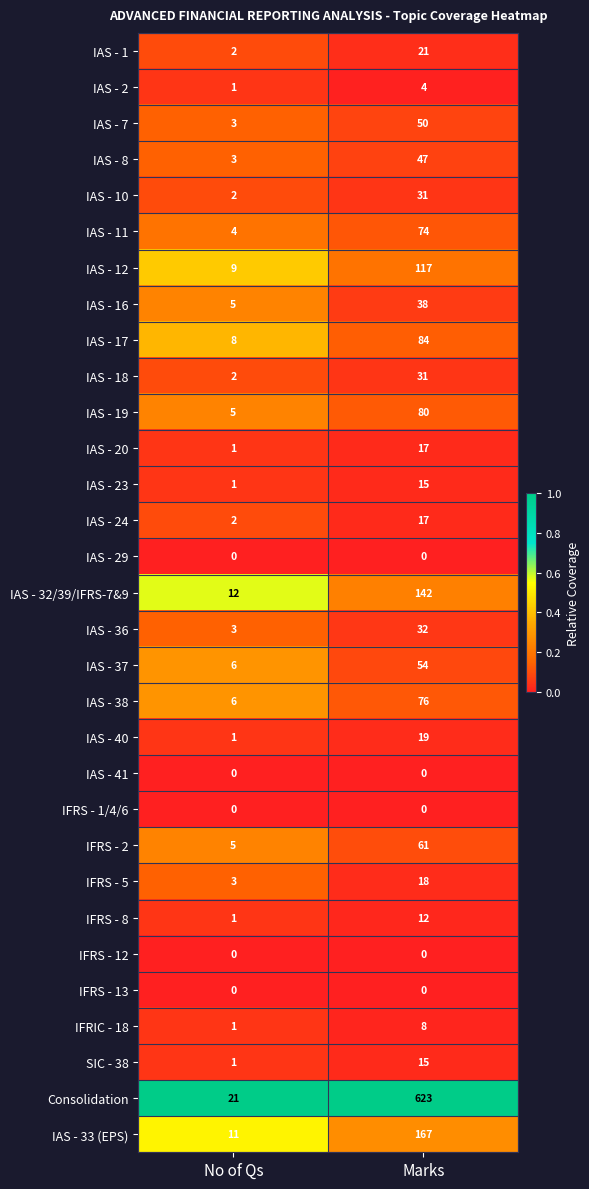

Rank the categories by IAS - 16 value from lowest to highest.

No of Qs, Marks